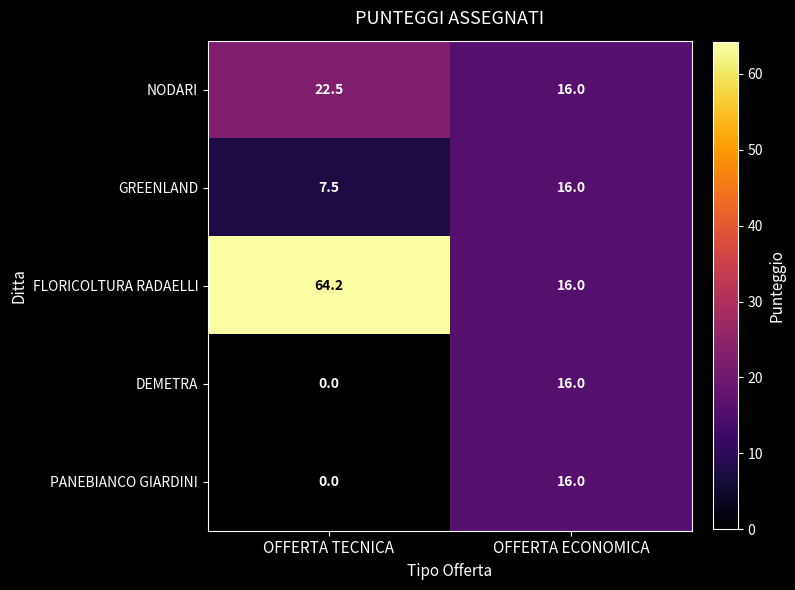

The value of GREENLAND at OFFERTA ECONOMICA is 16.0. True or false?

True